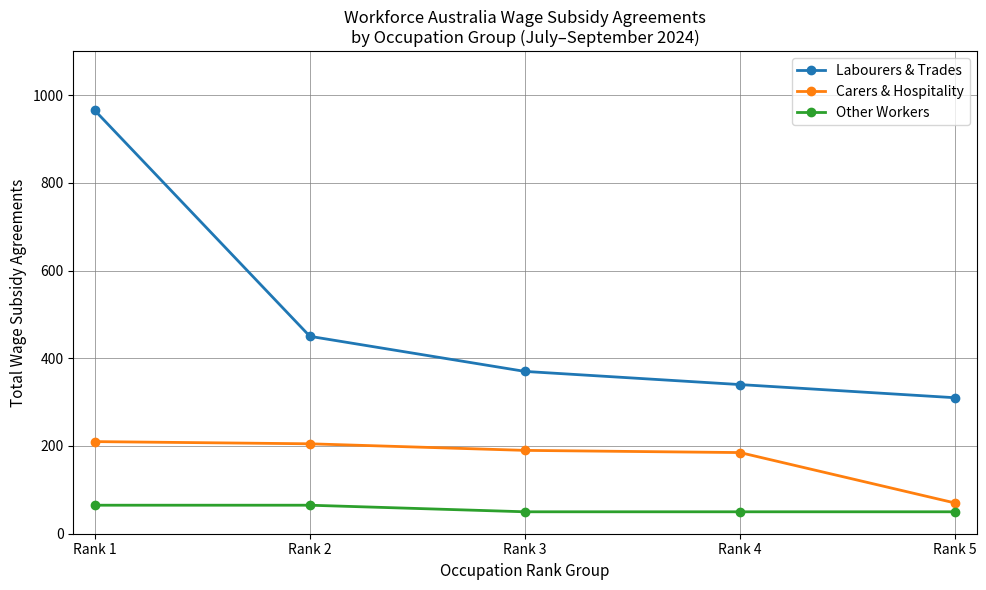

What is the sum of the Carers & Hospitality values at Rank 1 and Rank 4?

395